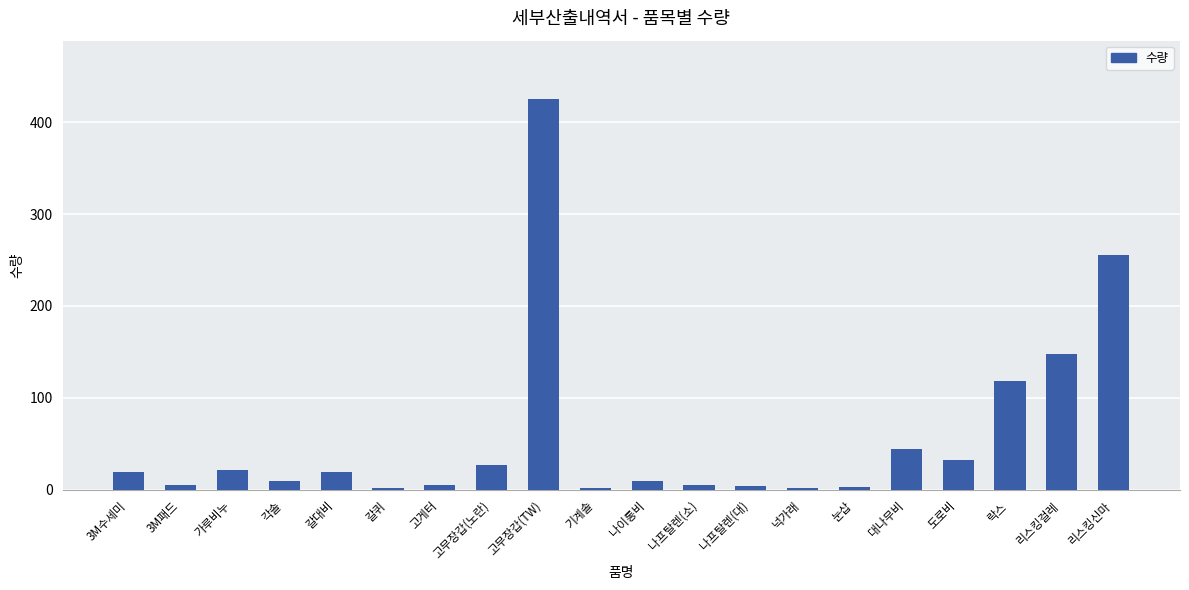

Is it true that the value at 갈대비 is 19?

True